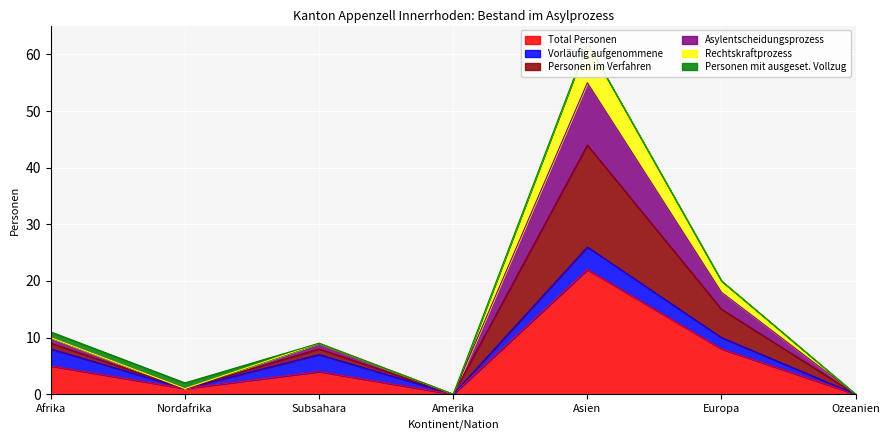

What is the difference between the second highest and minimum values in the Total Personen series?

8